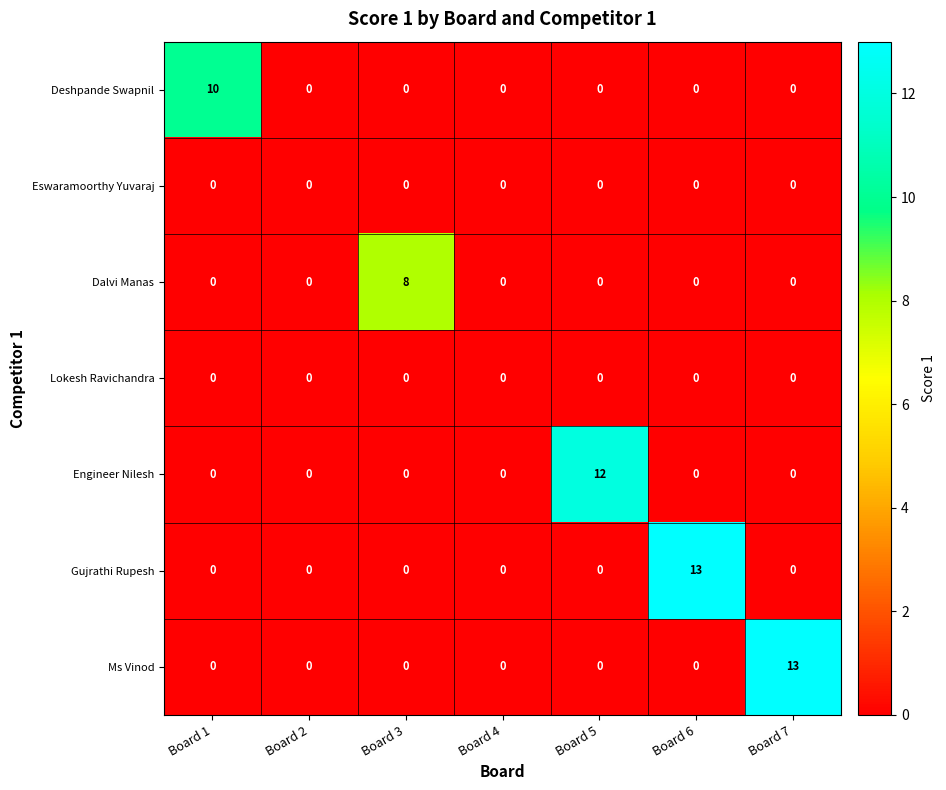

What is the total value across all series at Board 3?

8